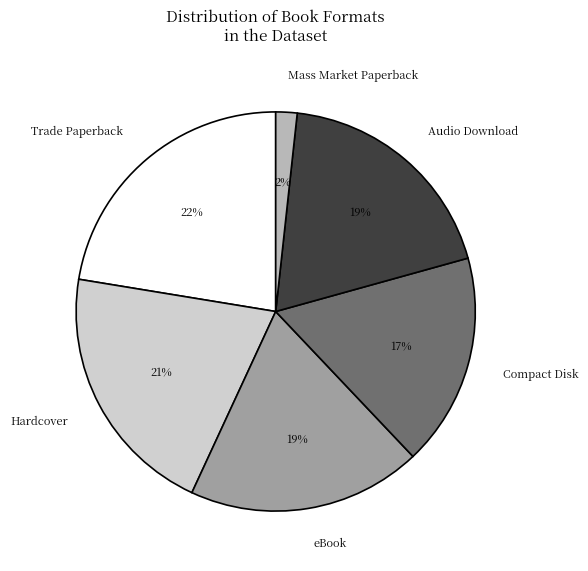

True or false: Audio Download accounts for 25% of the total.

False